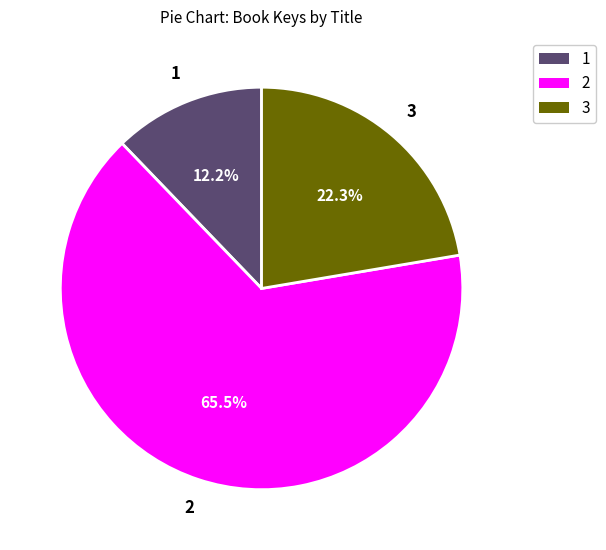

Is there a majority slice in this chart?

Yes